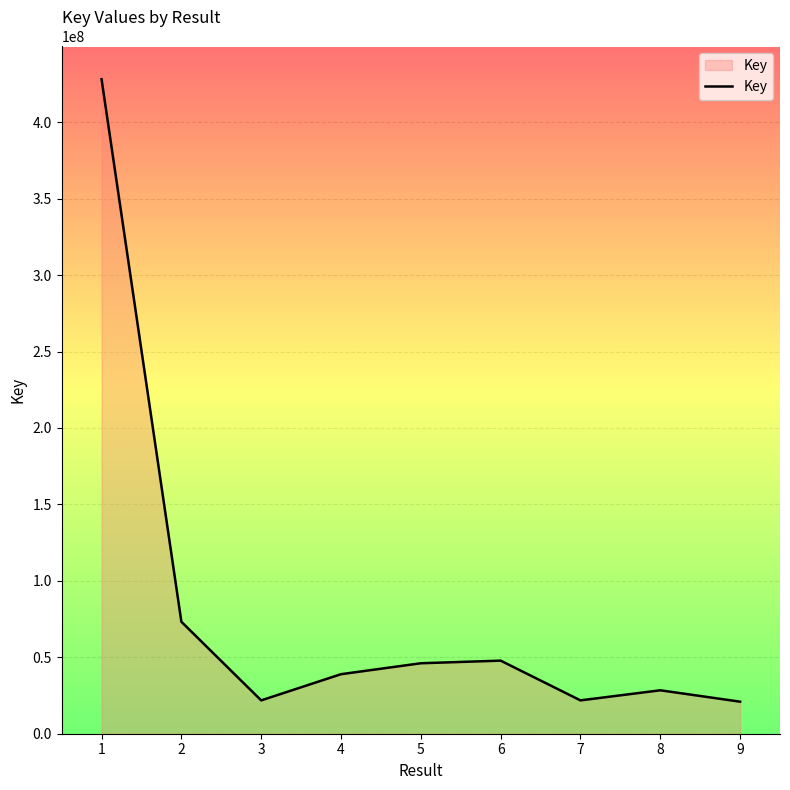

What is the difference between the maximum and second lowest values?

406304930